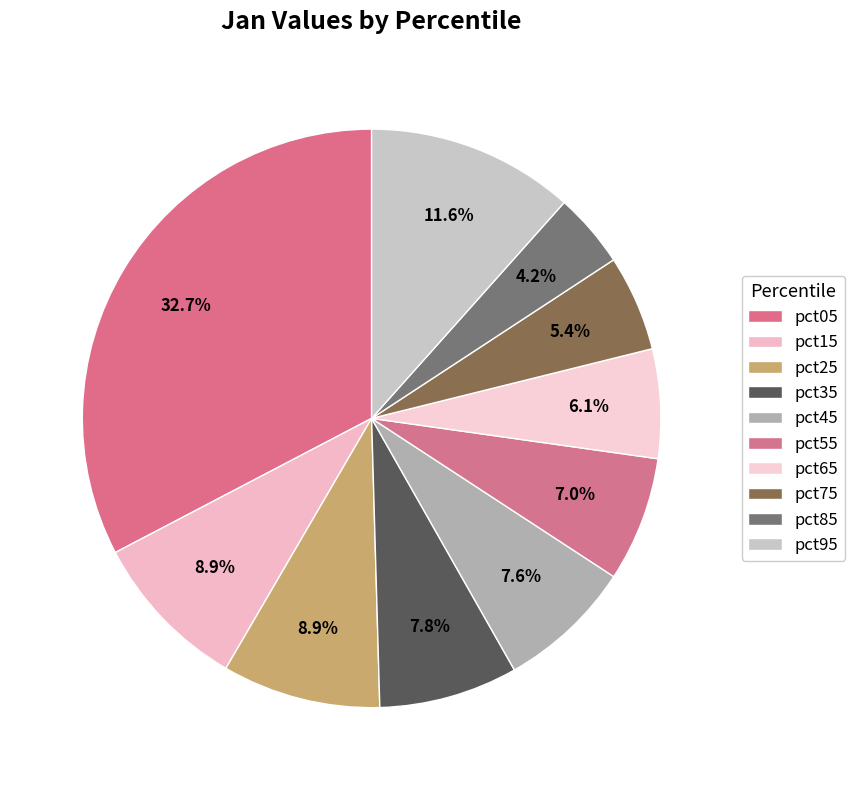

What is the largest slice in the pie chart?

pct05